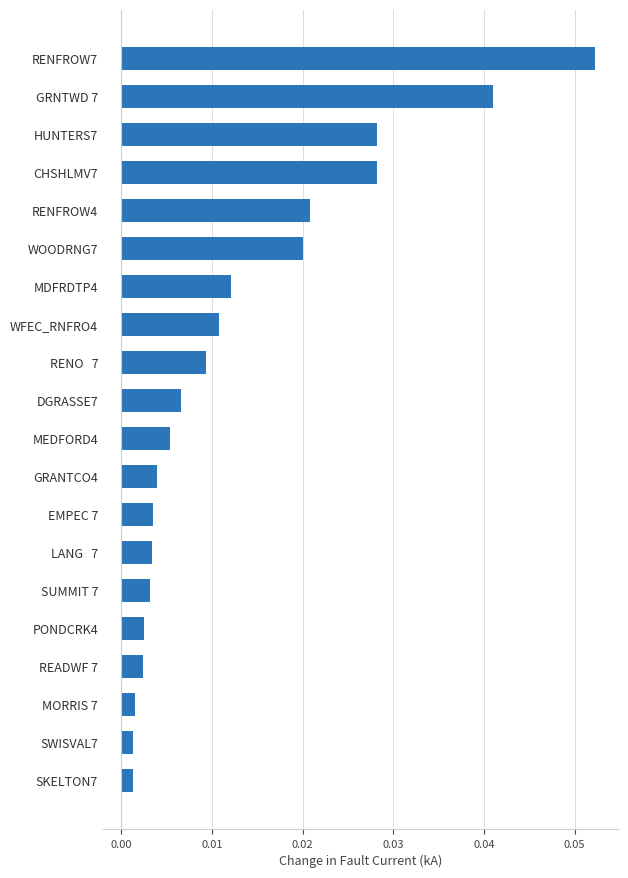

True or false: the data shows 0.0 at RENFROW7.

False